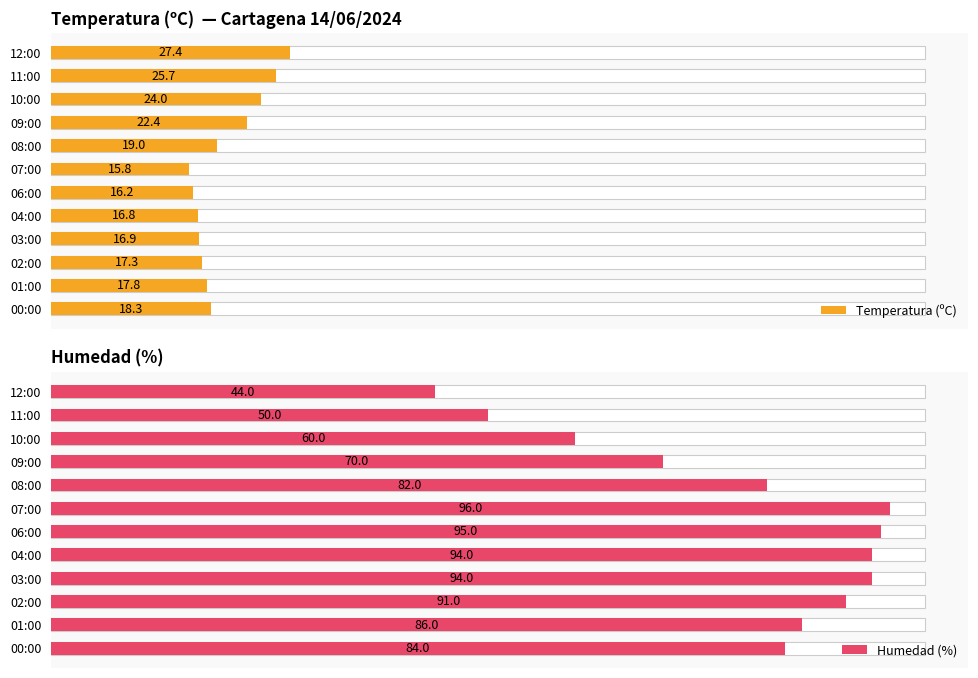

At how many categories does at least one series exceed 86?

5